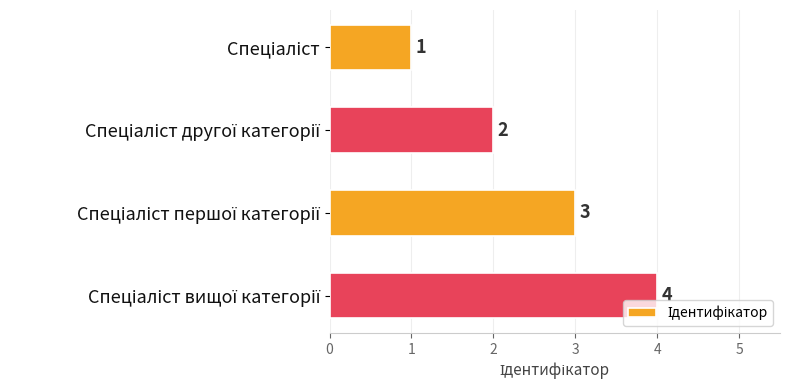

What is the value of the 2nd bar from the top?

2